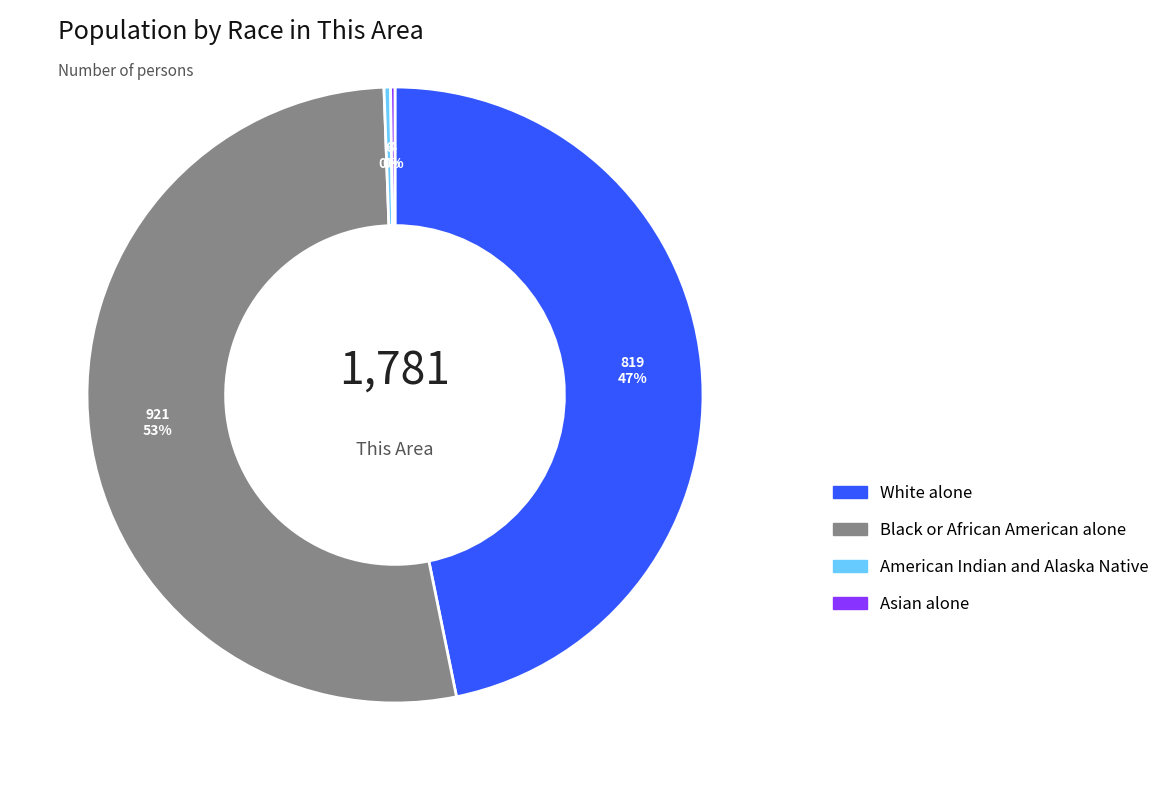

Which slice is the largest?

Black or African American alone